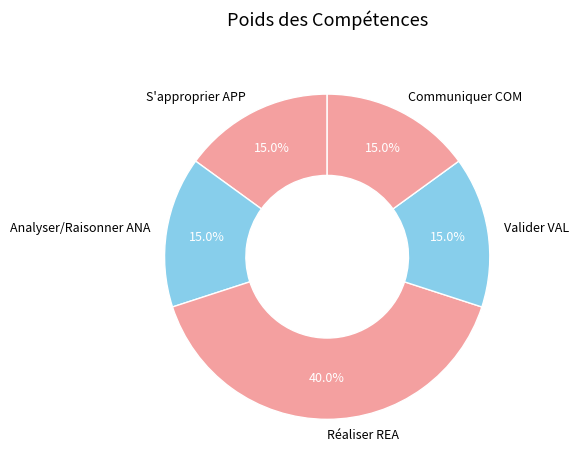

Combined, do Réaliser REA and Communiquer COM account for over 50%?

Yes